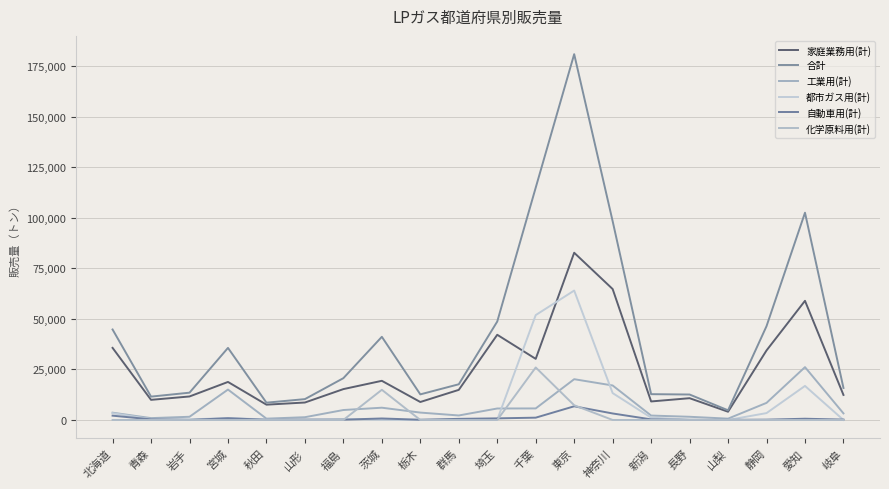

At how many categories does at least one series exceed 85428?

4